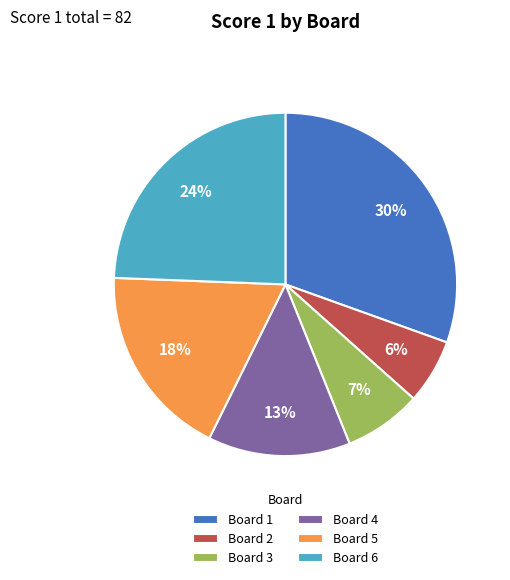

Combined, do Board 6 and Board 2 account for over 50%?

No